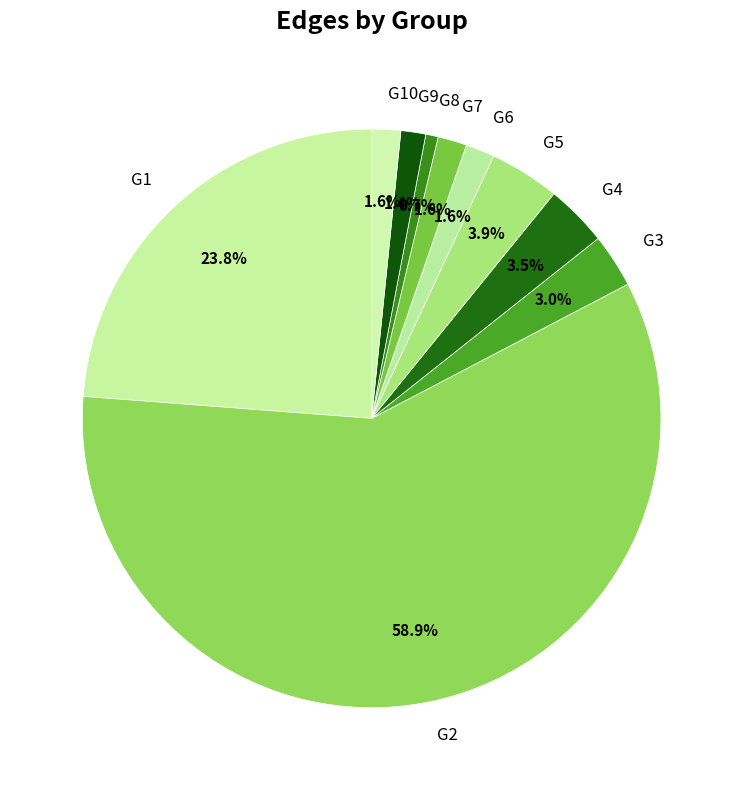

Which slice is the smallest?

G8